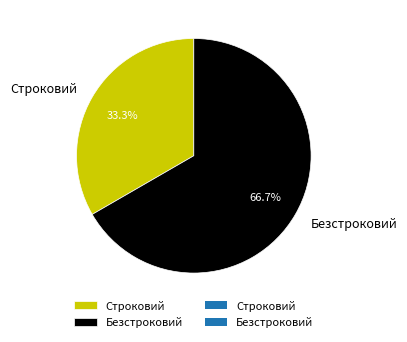

What percentage is the Строковий slice, to the nearest percent?

33%